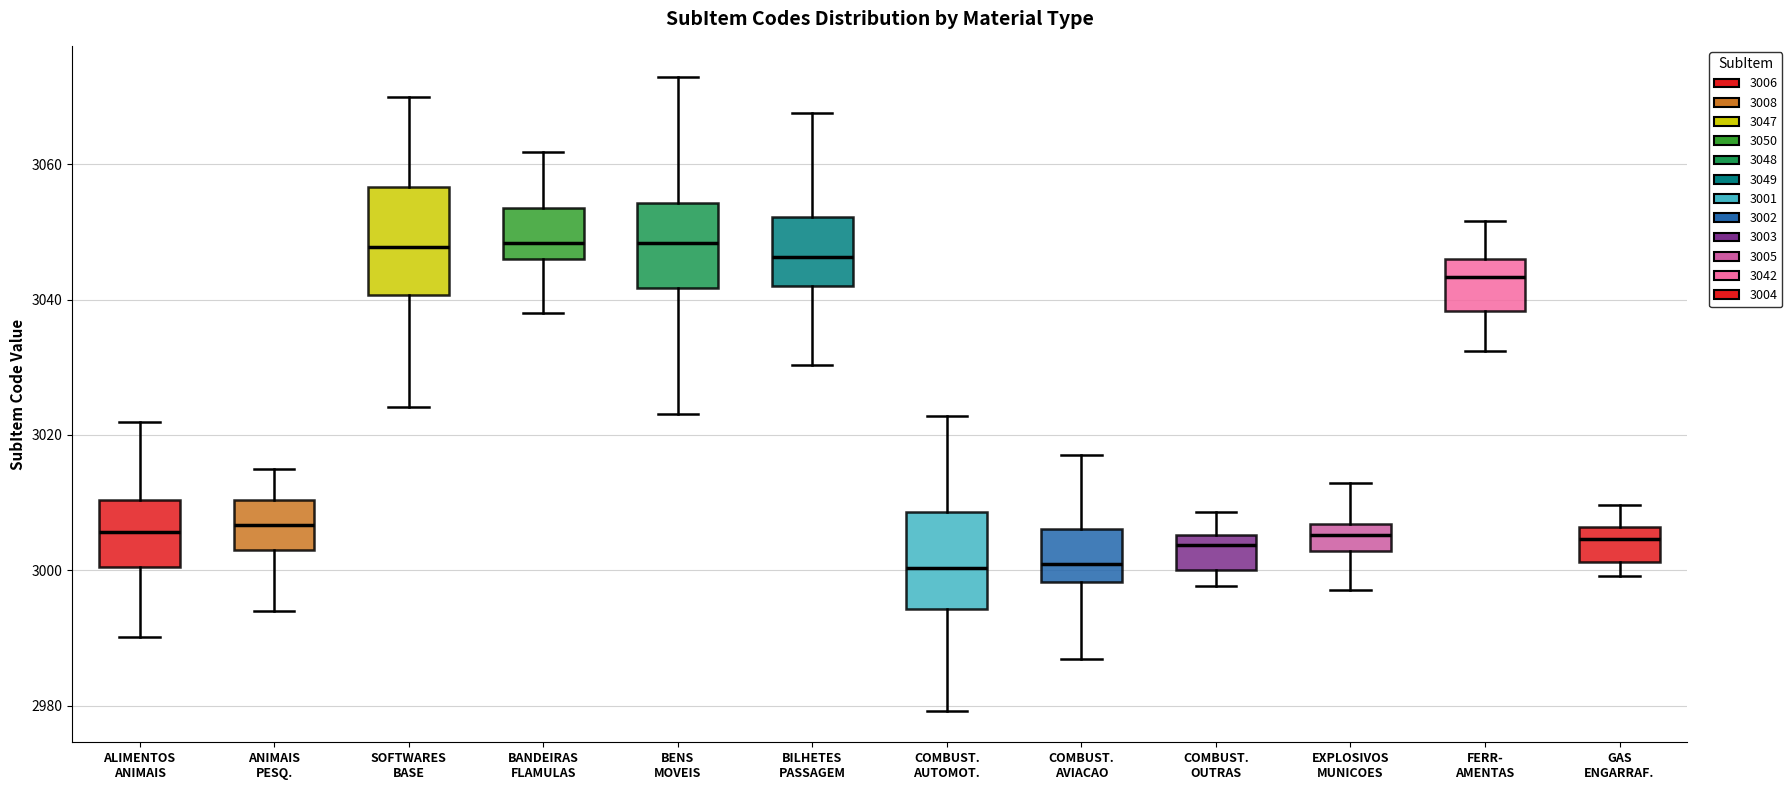

Where is the lower edge of the box for EXPLOSIVOS MUNICOES on the y-axis? The values are not printed on the chart, so give them approximately, as read against the axis.

3002